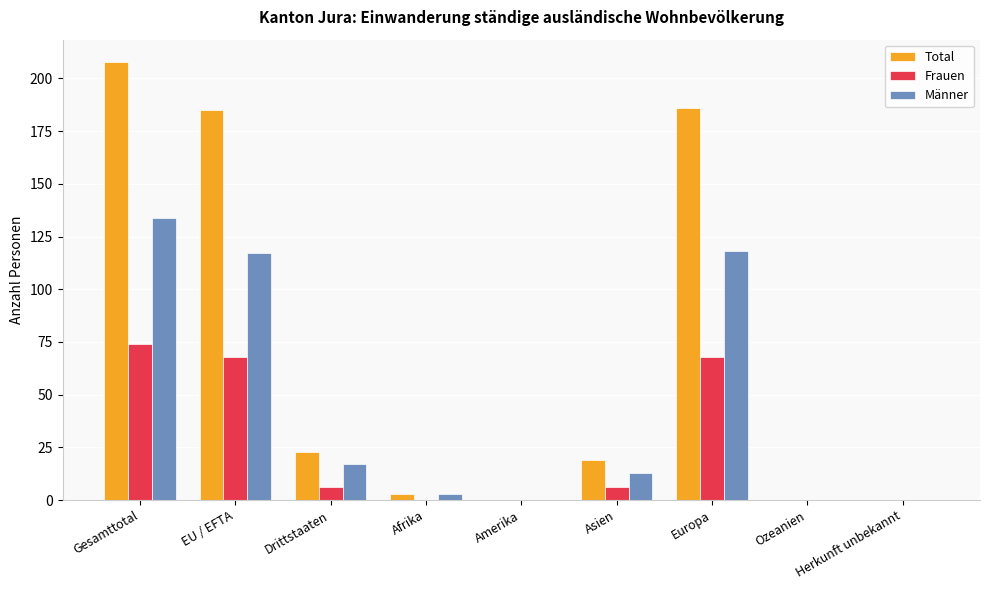

Which series has the largest total across all categories?

Total